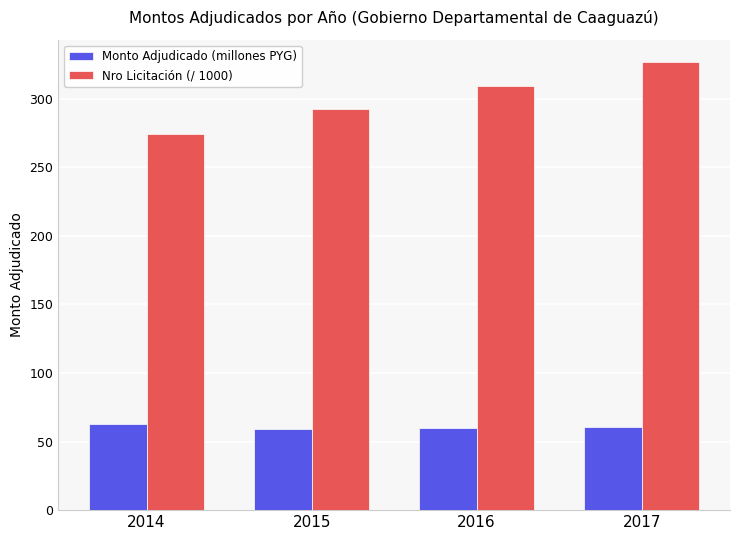

True or false: Monto Adjudicado (millones PYG) has a value of 62.7 at 2014.

True